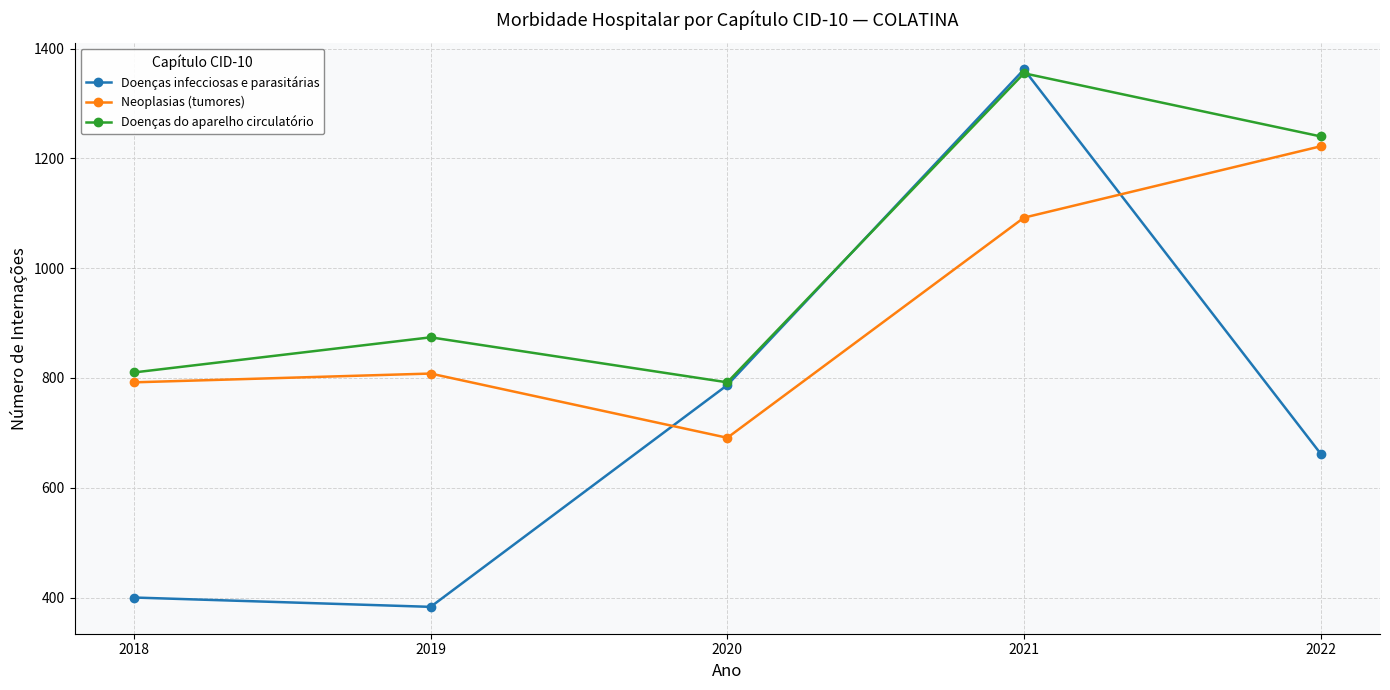

At which label is Doenças infecciosas e parasitárias closest to 872?

2020